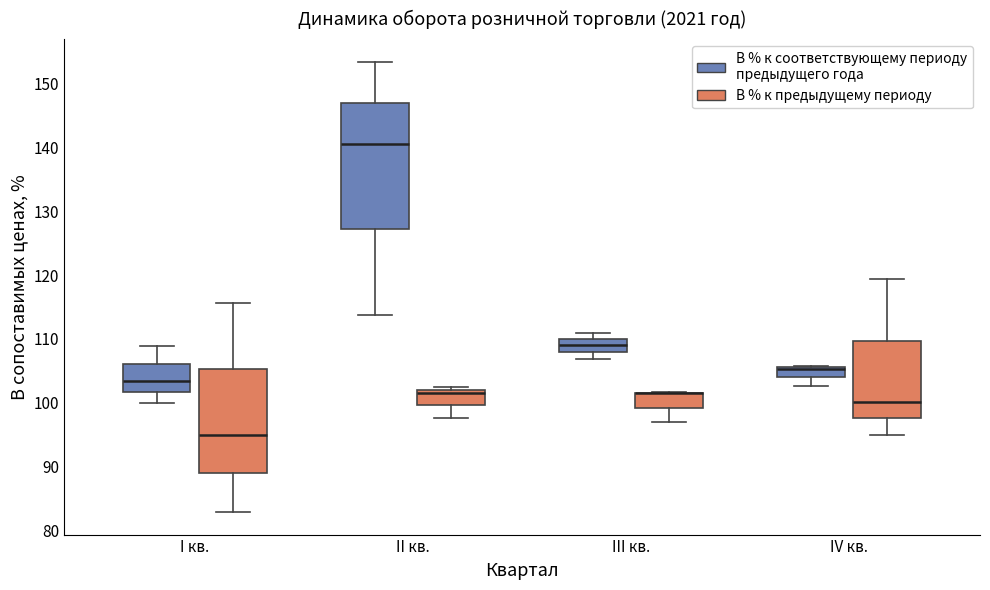

Reading left to right, read every box against the y-axis: the position of its median line, the range the box covers, and the ends of its whiskers. The values are not printed on the chart, so give them approximately, as read against the axis.

I кв. (В % к соответствующему периоду предыдущего года): median 103, box 102 to 106, whiskers 100 to 109
I кв. (В % к предыдущему периоду): median 95, box 89 to 105, whiskers 83 to 116
II кв. (В % к соответствующему периоду предыдущего года): median 141, box 127 to 147, whiskers 114 to 153
II кв. (В % к предыдущему периоду): median 102 (just below the box's upper edge), box 100 to 102, whiskers 98 to 103
III кв. (В % к соответствующему периоду предыдущего года): median 109, box 108 to 110, whiskers 107 to 111
III кв. (В % к предыдущему периоду): median 102 (drawn on the box's upper edge), box 99 to 102, whiskers 97 to 102
IV кв. (В % к соответствующему периоду предыдущего года): median 105 (drawn on the box's upper edge), box 104 to 106, whiskers 103 to 106
IV кв. (В % к предыдущему периоду): median 100, box 98 to 110, whiskers 95 to 119